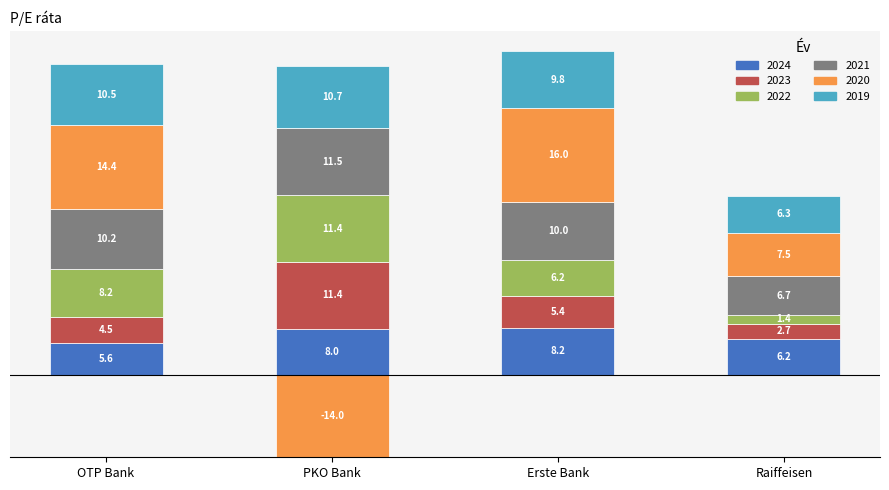

The 2024 series shows 8.0 at PKO Bank. True or false?

True